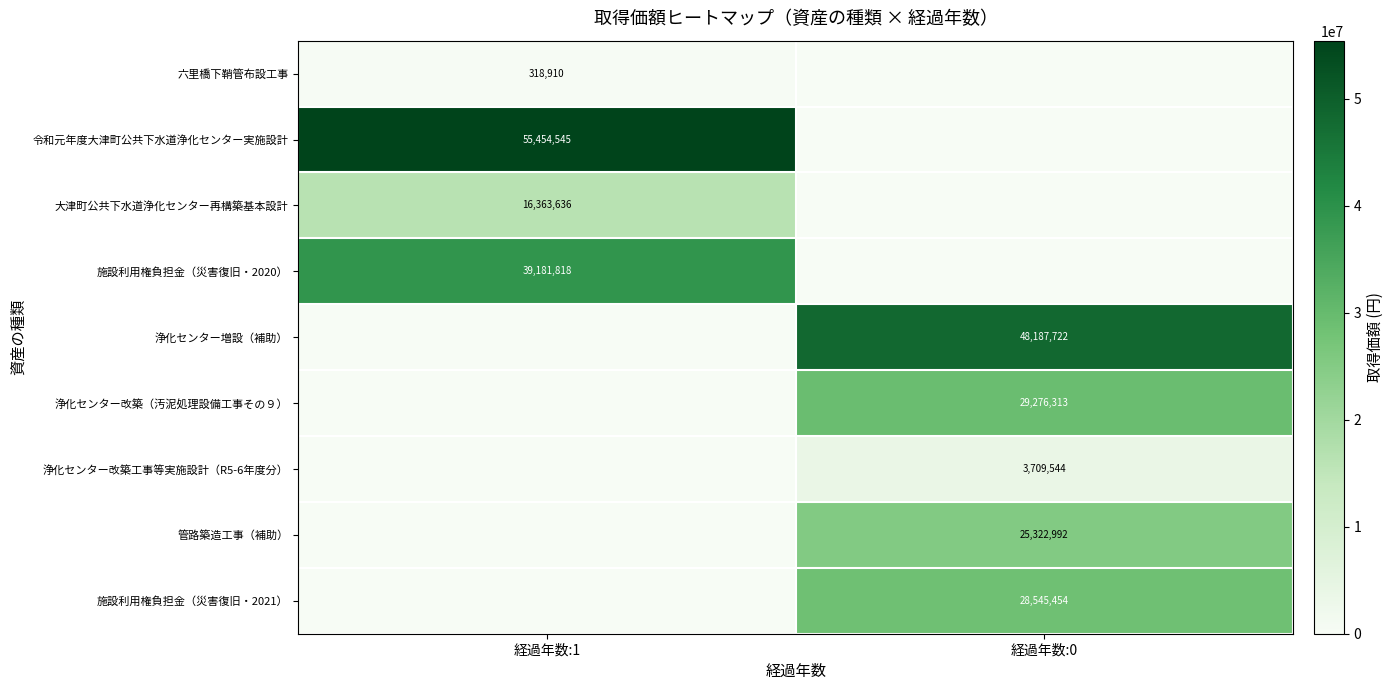

What is the spread (max minus min) of values at 経過年数:1?

55454545